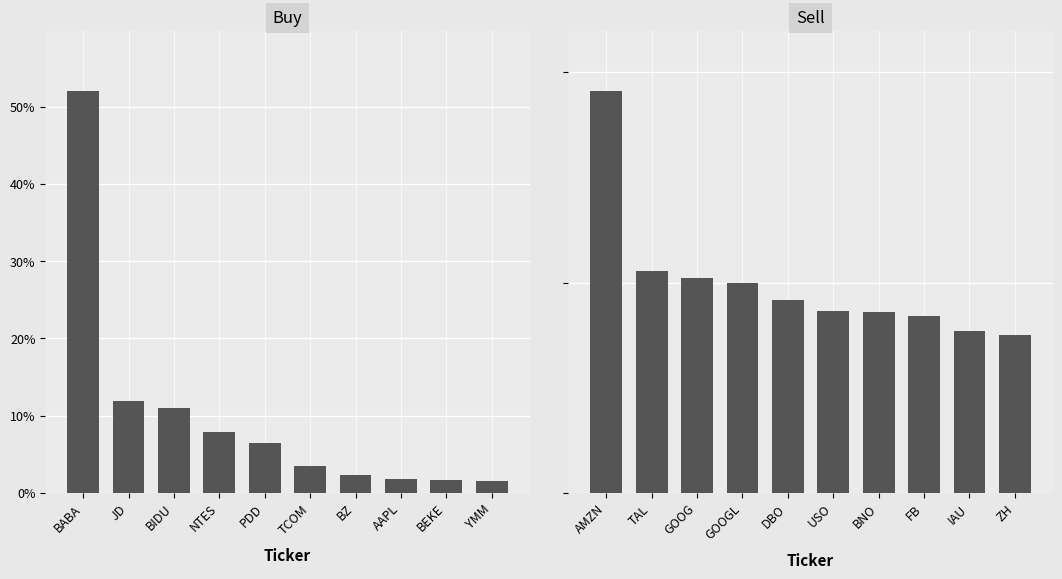

Reading left to right, list all the values displayed in this chart.

Buy: 52.0	11.9	11.0	7.9	6.4	3.5	2.3	1.8	1.7	1.6
Sell: 19.1	10.6	10.2	10.0	9.2	8.6	8.6	8.4	7.7	7.5